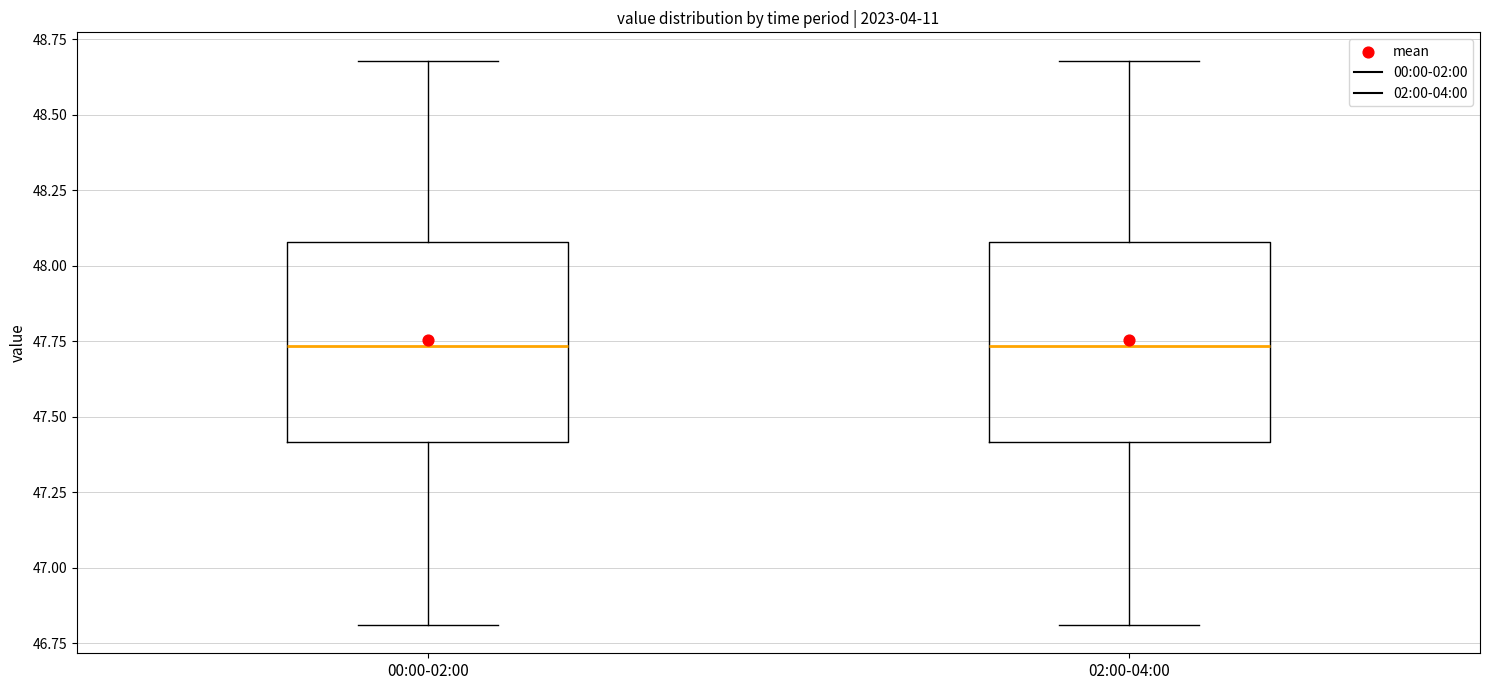

Reading left to right, transcribe this box plot: for each box, give where its median line is, the range the box spans, and where its two whiskers end, as read against the y-axis. The values are not printed on the chart, so give them approximately, as read against the axis.

00:00-02:00: median 47.75, box 47.40 to 48.10, whiskers 46.80 to 48.70
02:00-04:00: median 47.75, box 47.40 to 48.10, whiskers 46.80 to 48.70